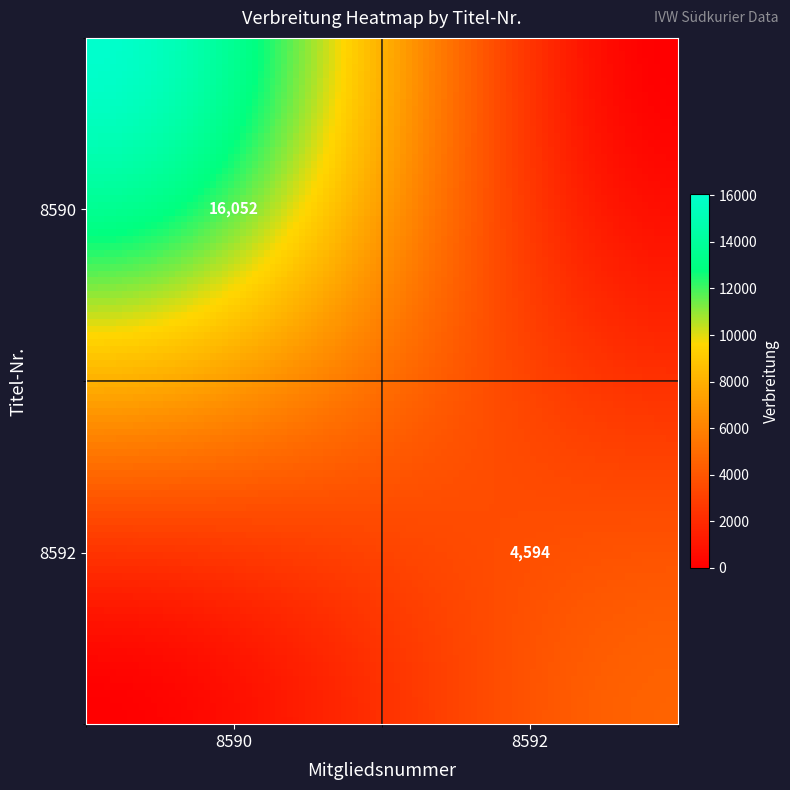

List the series in order of their peak value, highest first.

8590, 8592